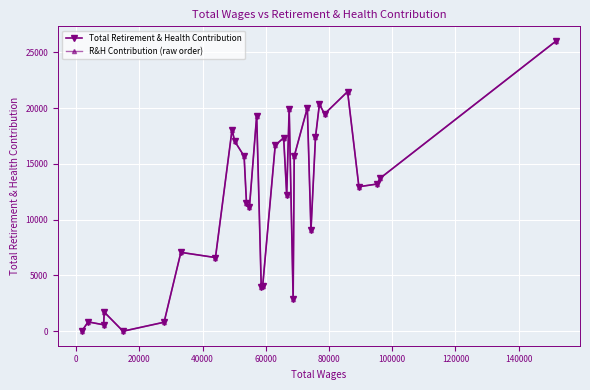

Which series has the largest range (max minus min)?

Total Retirement & Health Contribution